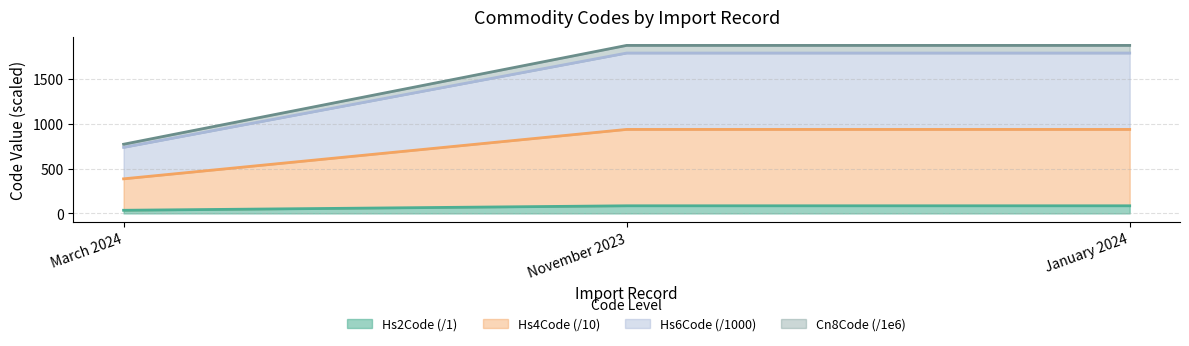

At how many categories does at least one series exceed 712?

3